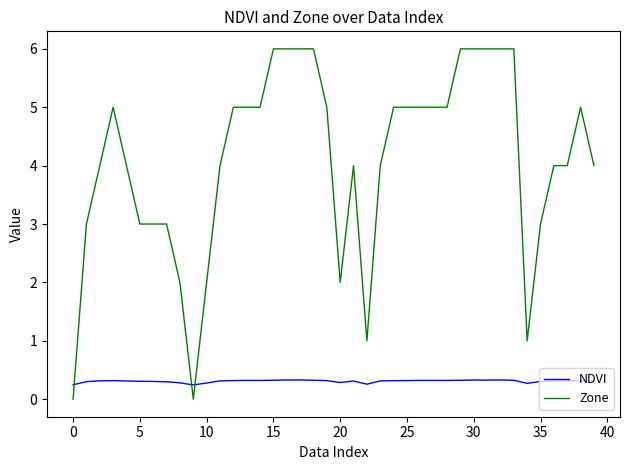

What is the greatest value displayed?

6.0